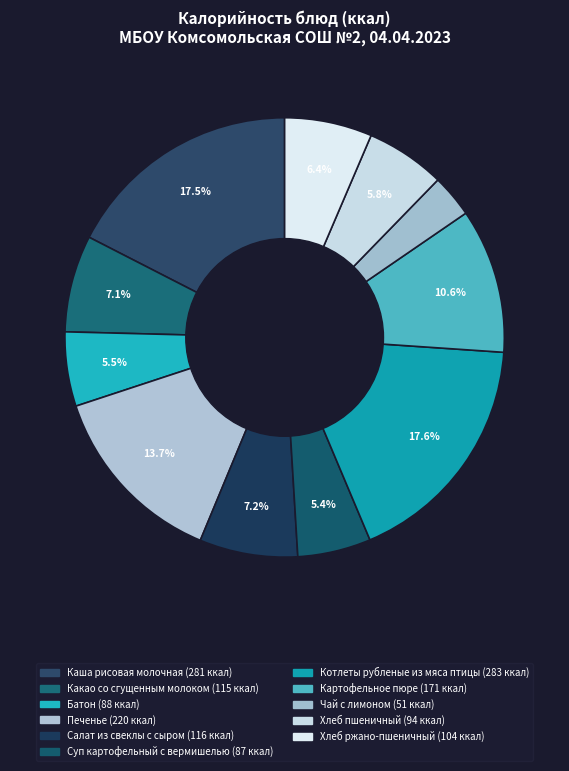

What is the largest slice in the pie chart?

Котлеты рубленые из мяса птицы